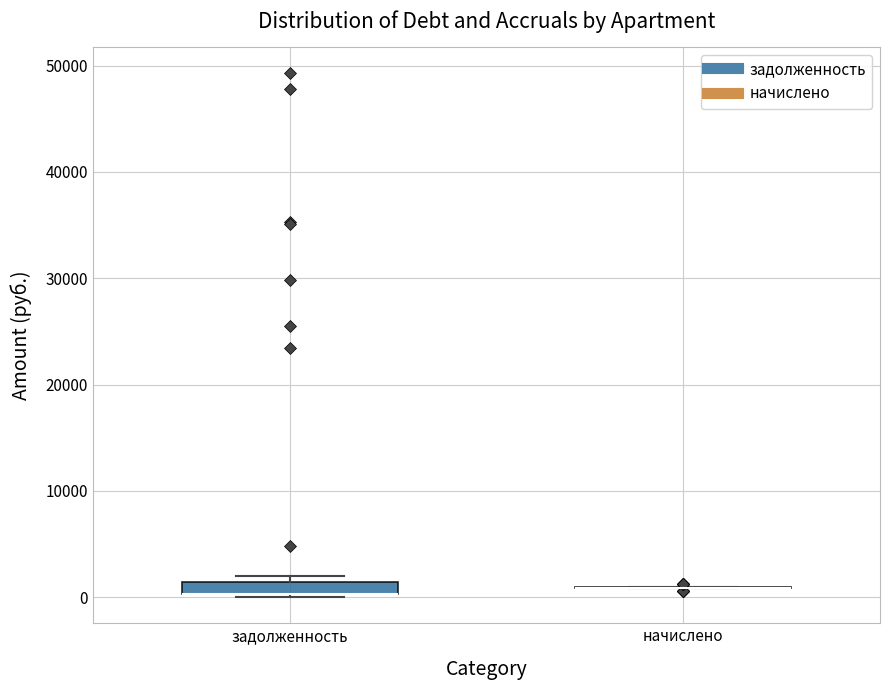

Which box is the tallest, from its lower edge to its upper edge?

задолженность